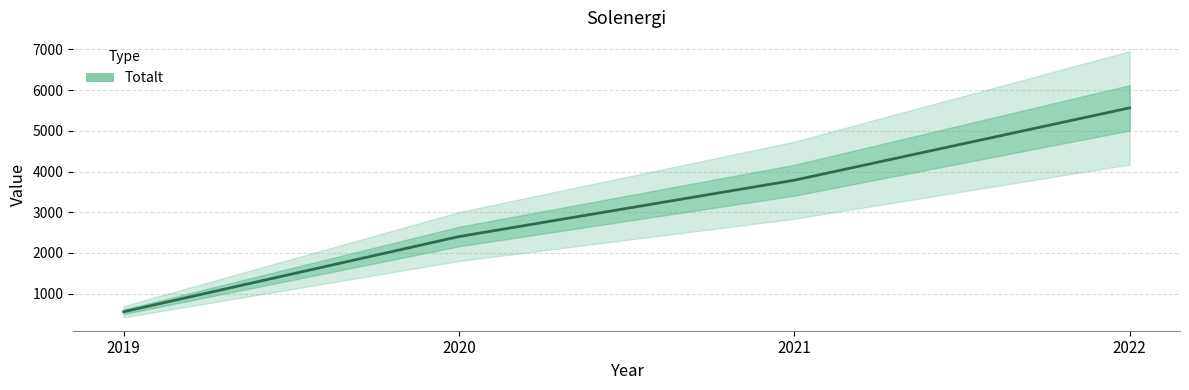

The chart shows a value of 3342 at 2020. True or false?

False